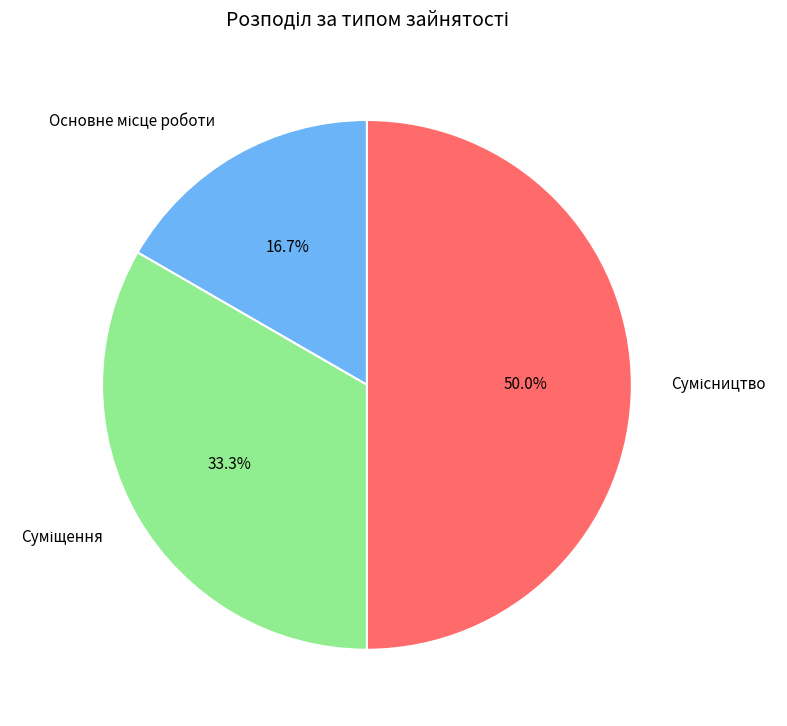

What is the smallest slice in the pie chart?

Основне місце роботи